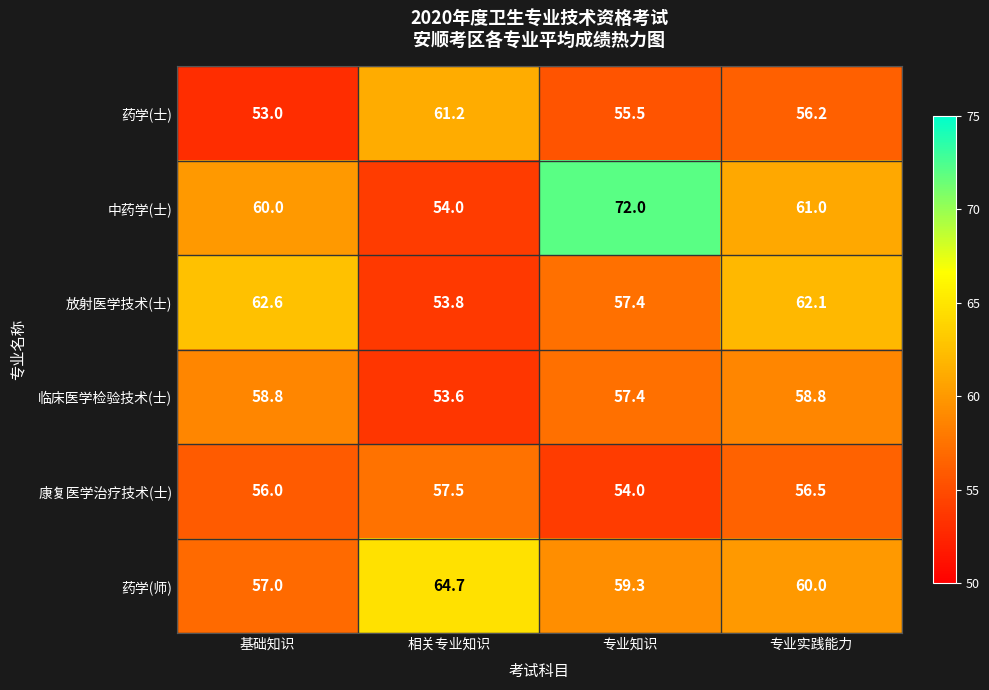

Reading right to left, list all the values displayed in this chart.

药学(士): 56.2	55.5	61.2	53.0
中药学(士): 61.0	72.0	54.0	60.0
放射医学技术(士): 62.1	57.4	53.8	62.6
临床医学检验技术(士): 58.8	57.4	53.6	58.8
康复医学治疗技术(士): 56.5	54.0	57.5	56.0
药学(师): 60.0	59.3	64.7	57.0